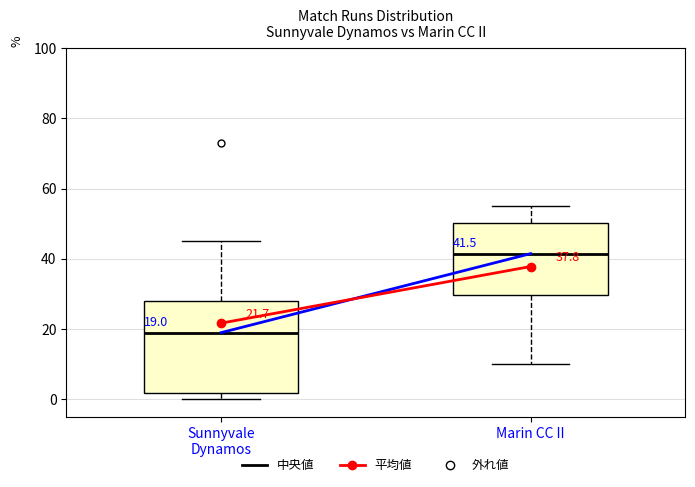

Which box has the lowest median line?

Sunnyvale Dynamos